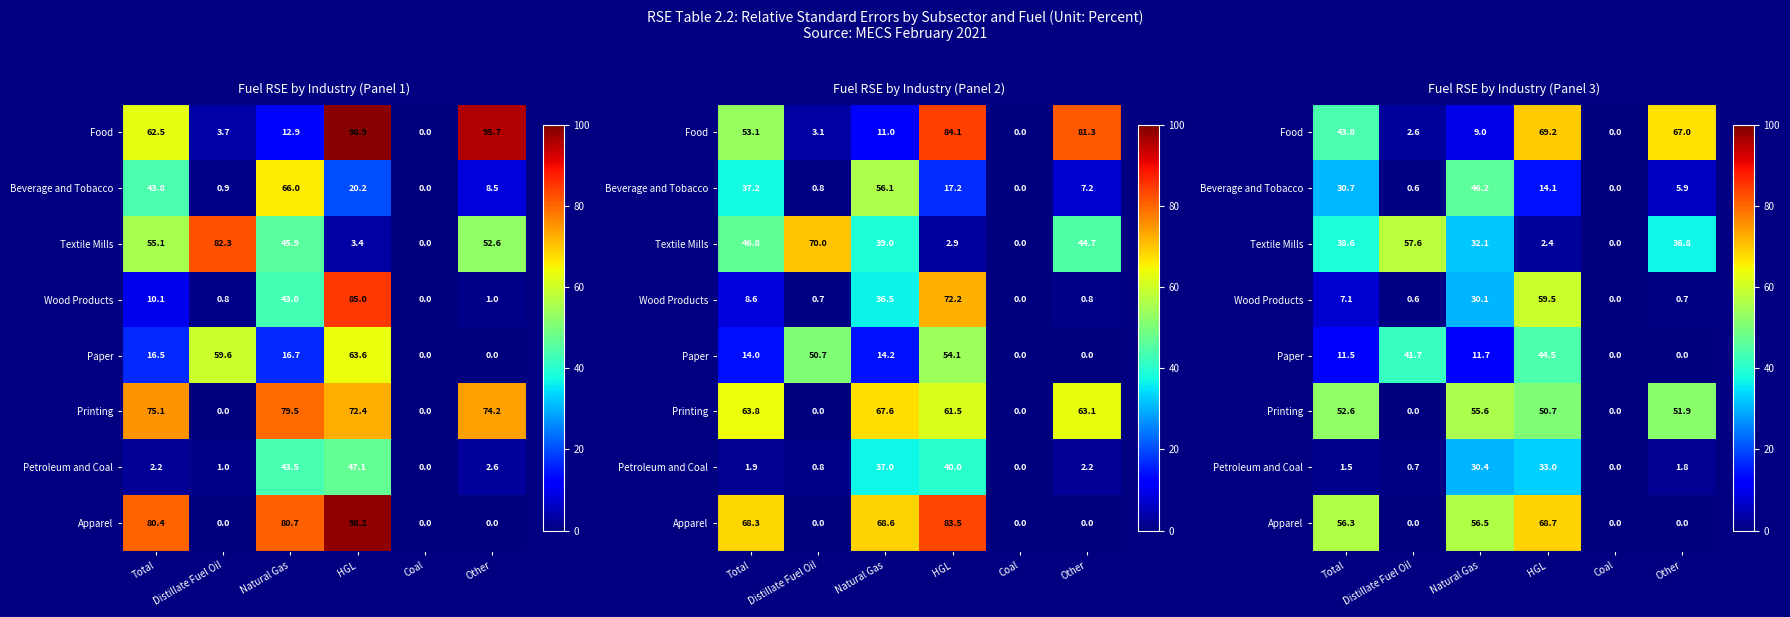

Rank the series by their maximum value, from highest to lowest.

Food, Apparel, Wood Products, Textile Mills, Printing, Beverage and Tobacco, Paper, Petroleum and Coal